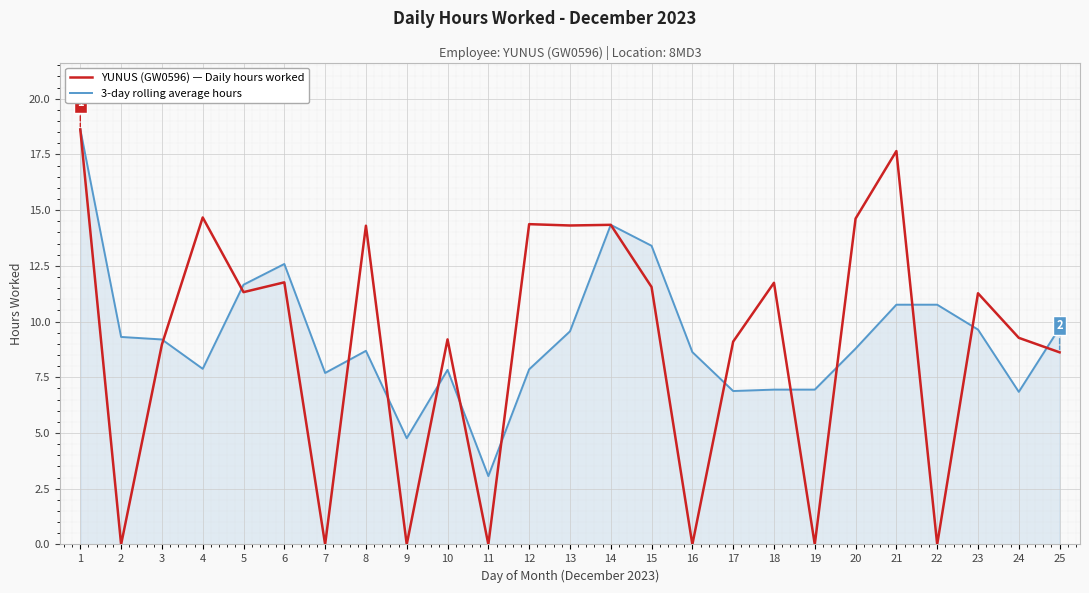

True or false: 3-day rolling average hours and YUNUS (GW0596) — Daily hours worked cross at least once.

True